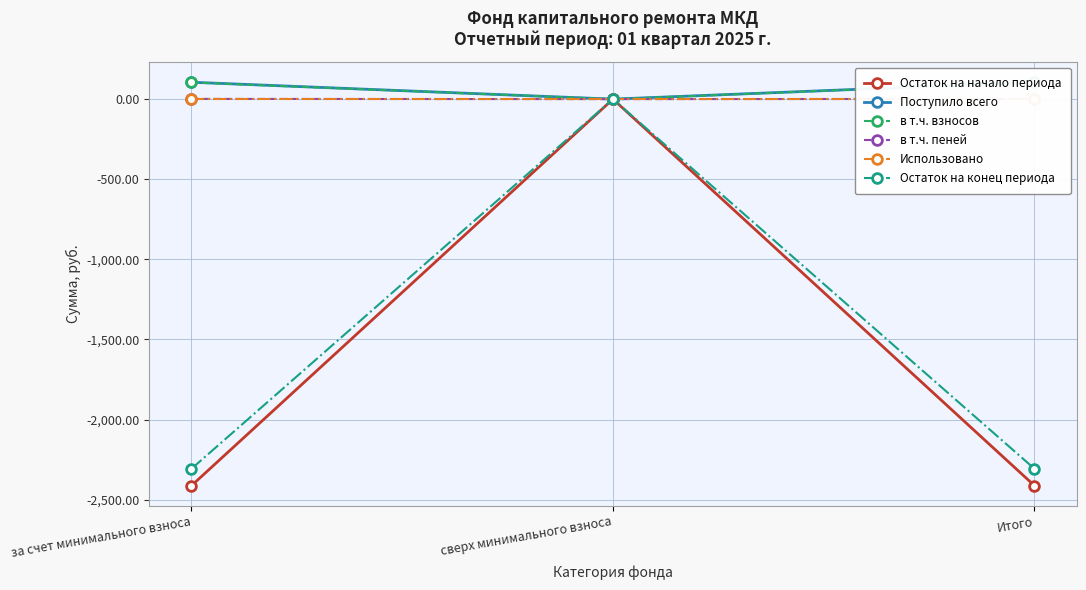

Reading left to right, extract all data points from this chart.

Остаток на начало периода: за счет минимального взноса=-2412.0	сверх минимального взноса=0.0	Итого=-2412.0
Поступило всего: за счет минимального взноса=105.3	сверх минимального взноса=0.0	Итого=105.3
в т.ч. взносов: за счет минимального взноса=104.0	сверх минимального взноса=0.0	Итого=104.0
в т.ч. пеней: за счет минимального взноса=1.3	сверх минимального взноса=0.0	Итого=1.3
Использовано: за счет минимального взноса=0.0	сверх минимального взноса=0.0	Итого=0.0
Остаток на конец периода: за счет минимального взноса=-2306.7	сверх минимального взноса=0.0	Итого=-2306.7